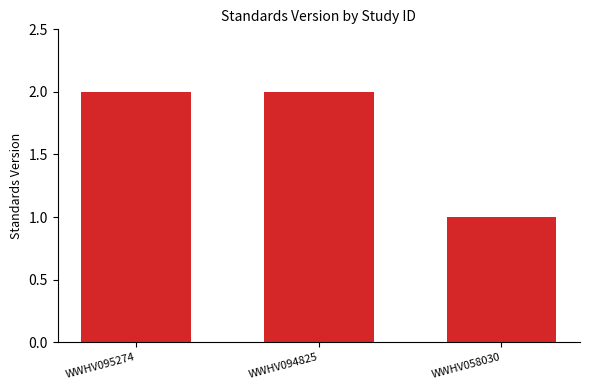

True or false: the data shows 2 at WWHV095274.

True